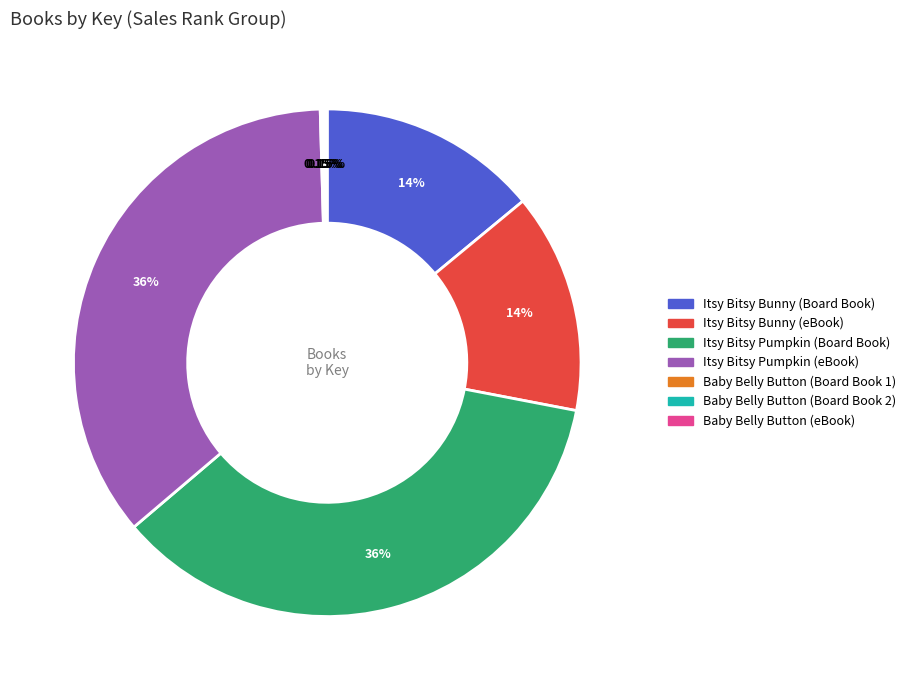

Is there any slice that represents more than half of the pie?

No